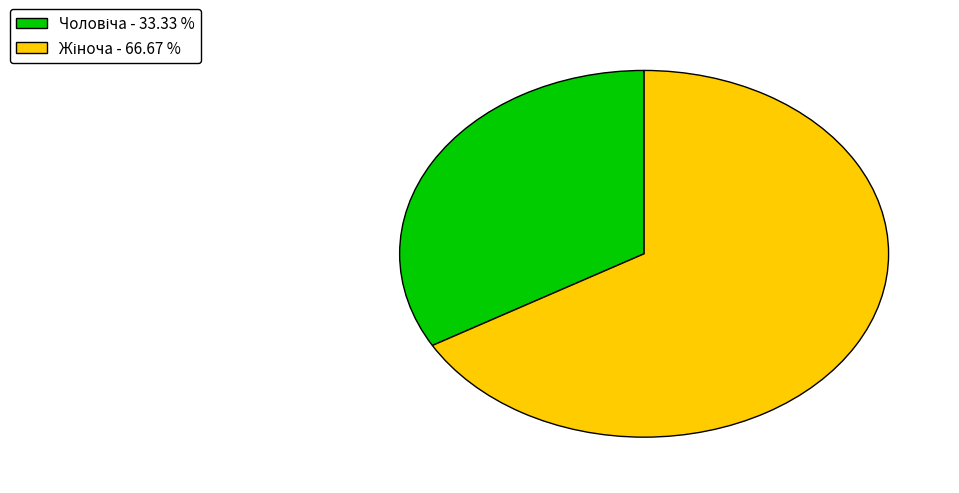

Is there any slice that represents more than half of the pie?

Yes